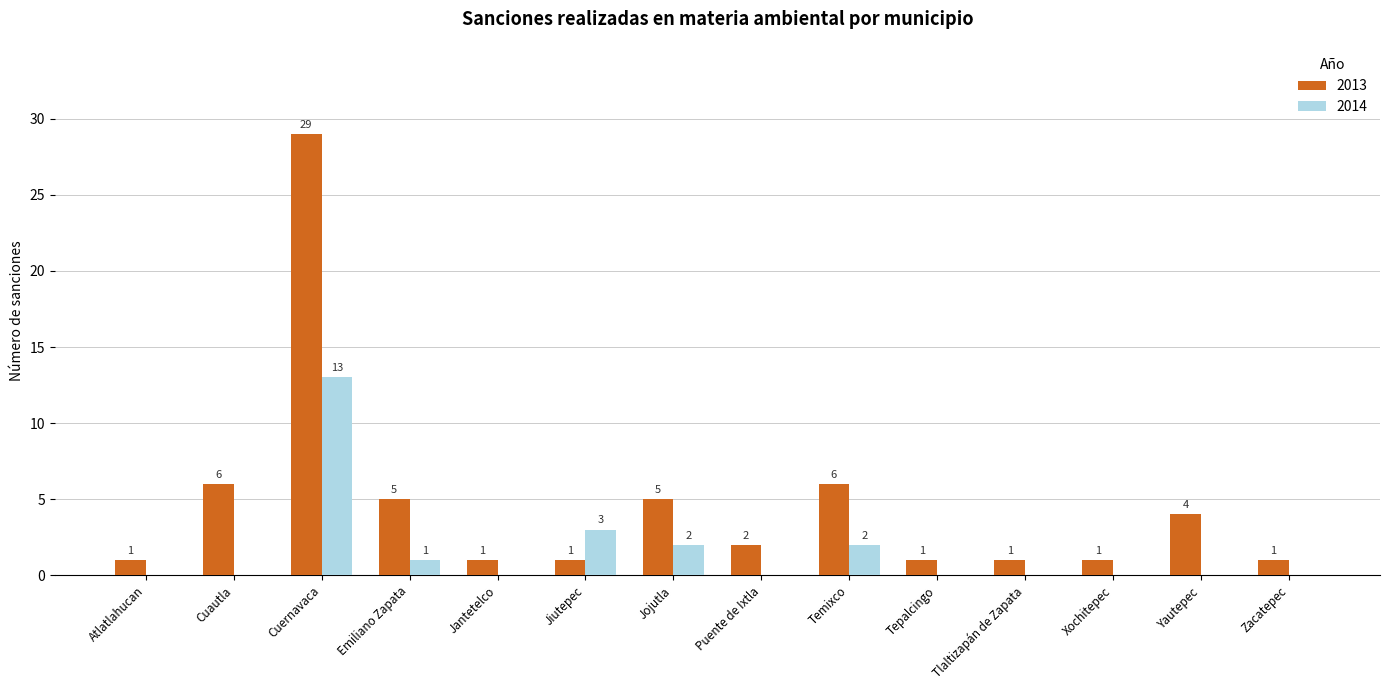

Which series has the largest total across all categories?

2013